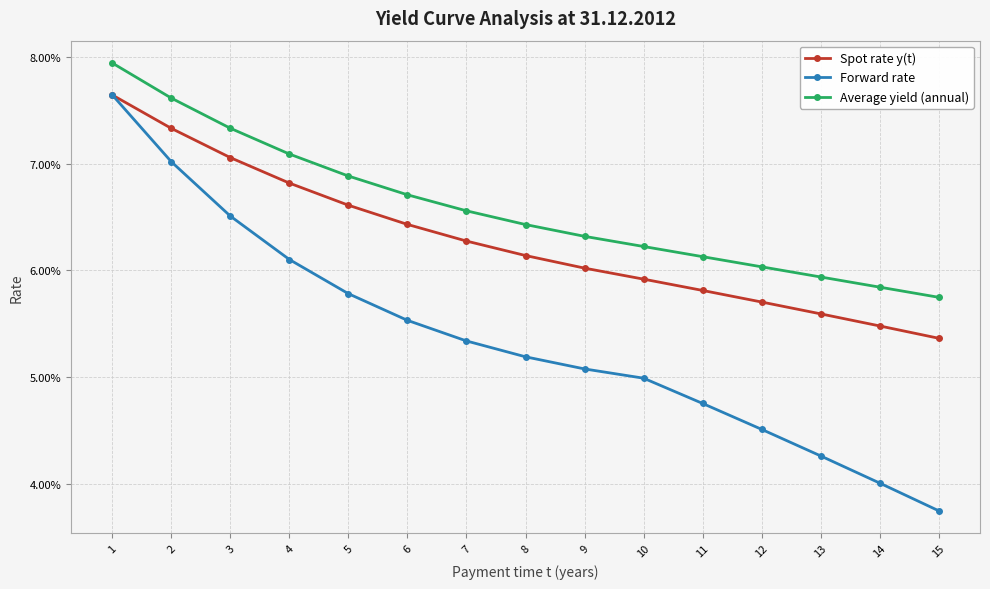

True or false: Spot rate y(t) has a value of 0.0 at 11.

False